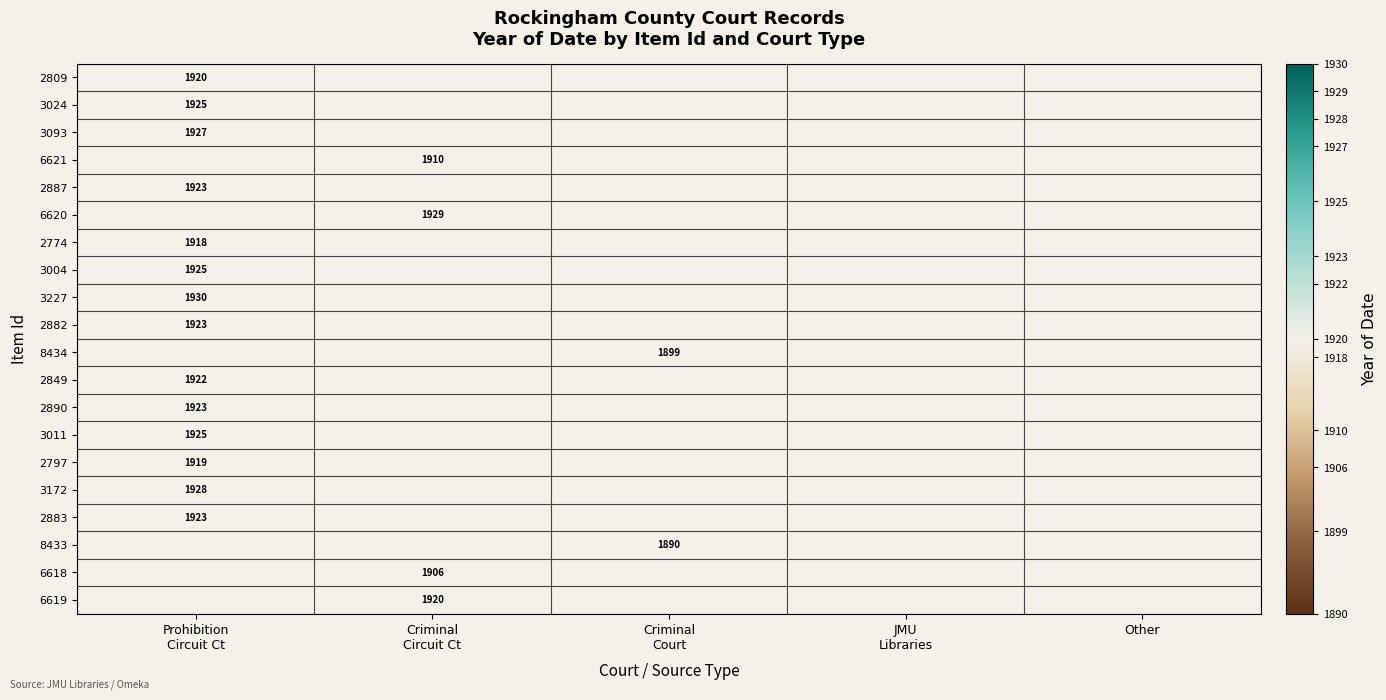

At how many categories does at least one series exceed 1914?

2